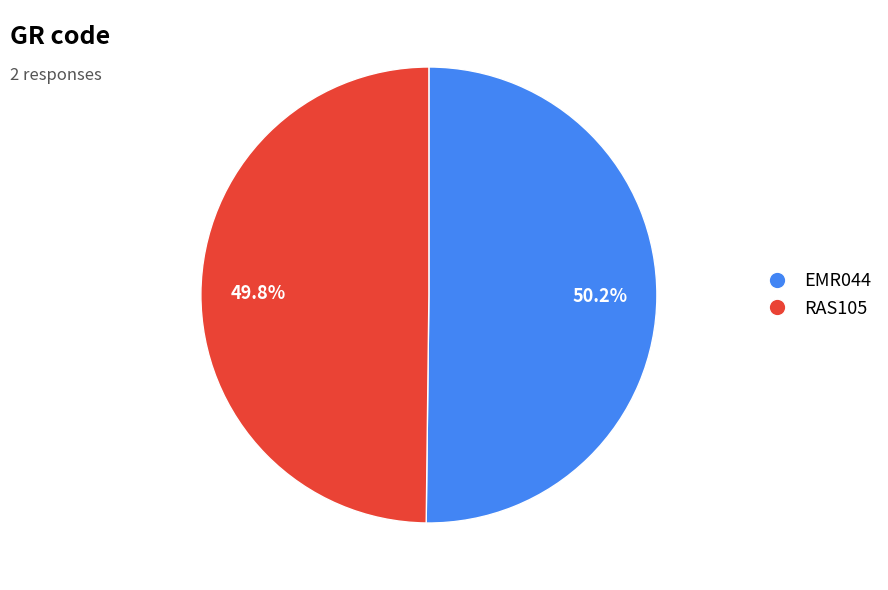

Approximately how many times larger is the value at RAS105 compared to EMR044?

1.0